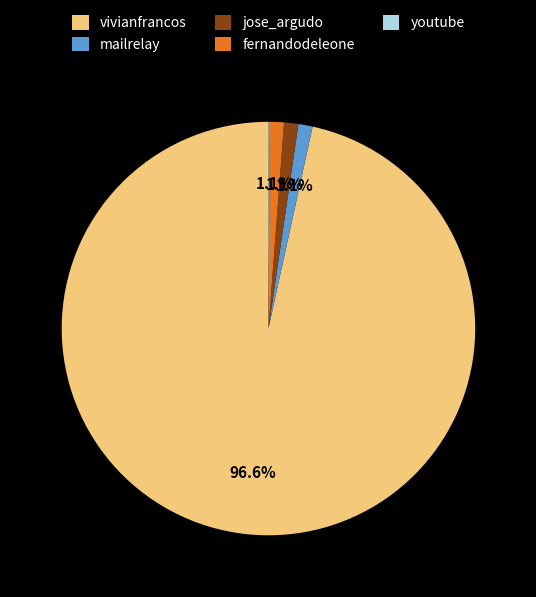

Which has a higher value, fernandodeleone or vivianfrancos?

vivianfrancos